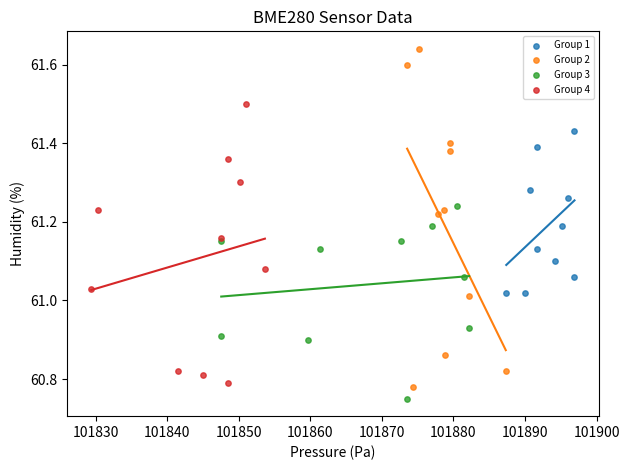

Which series has the largest Y range (max minus min)?

Group 2